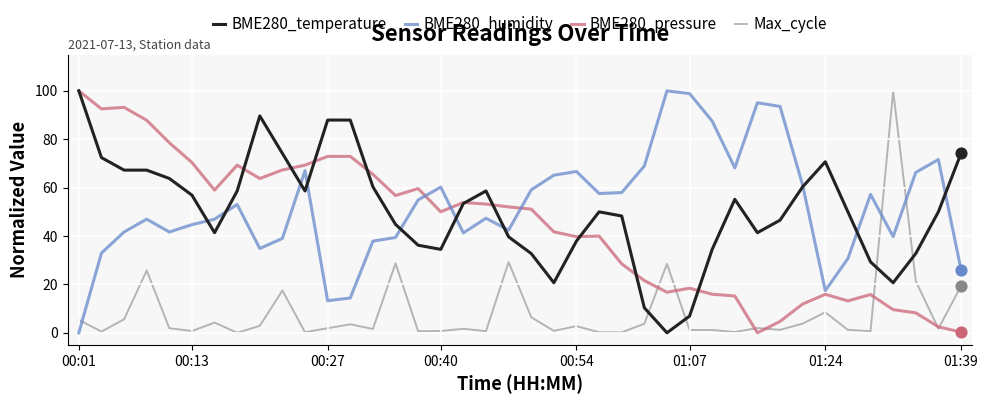

True or false: BME280_humidity and BME280_pressure cross at least once.

True